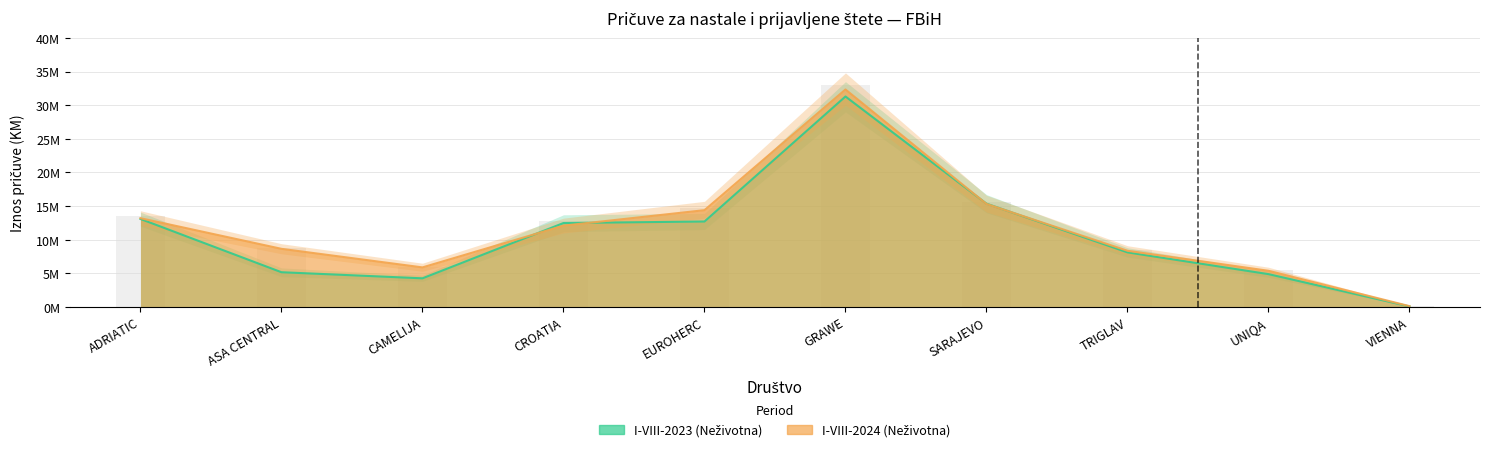

What is the label of the 3rd bar from the left?

CAMELIJA